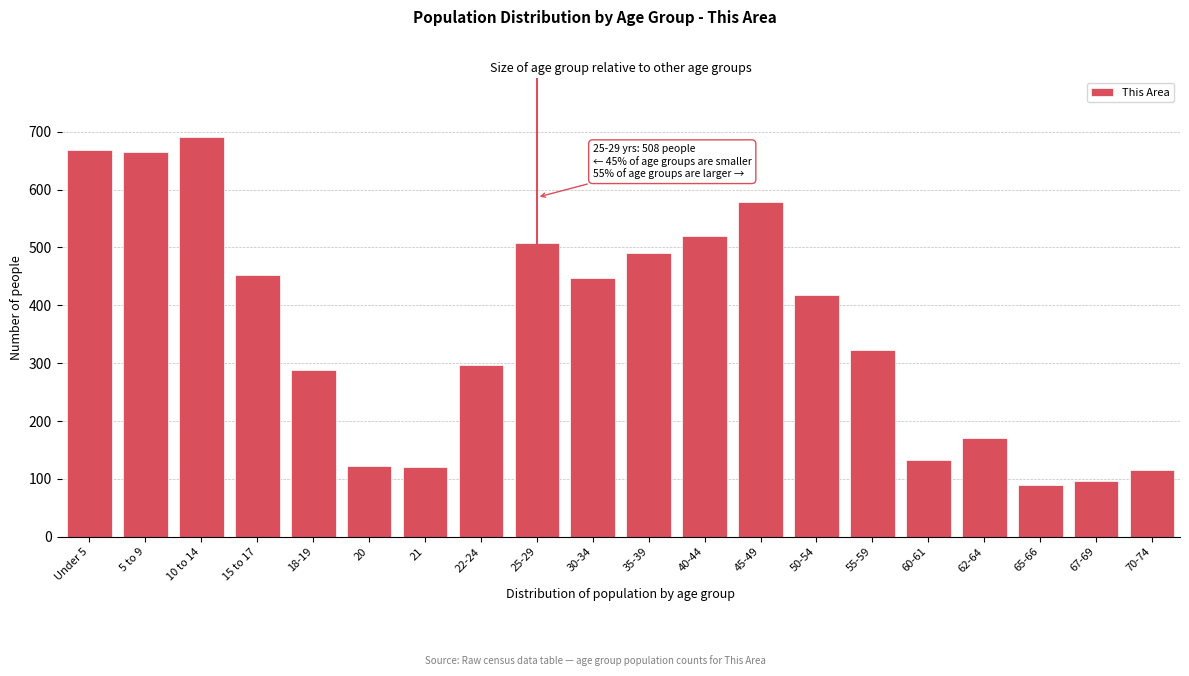

What is the minimum value shown in the chart?

89